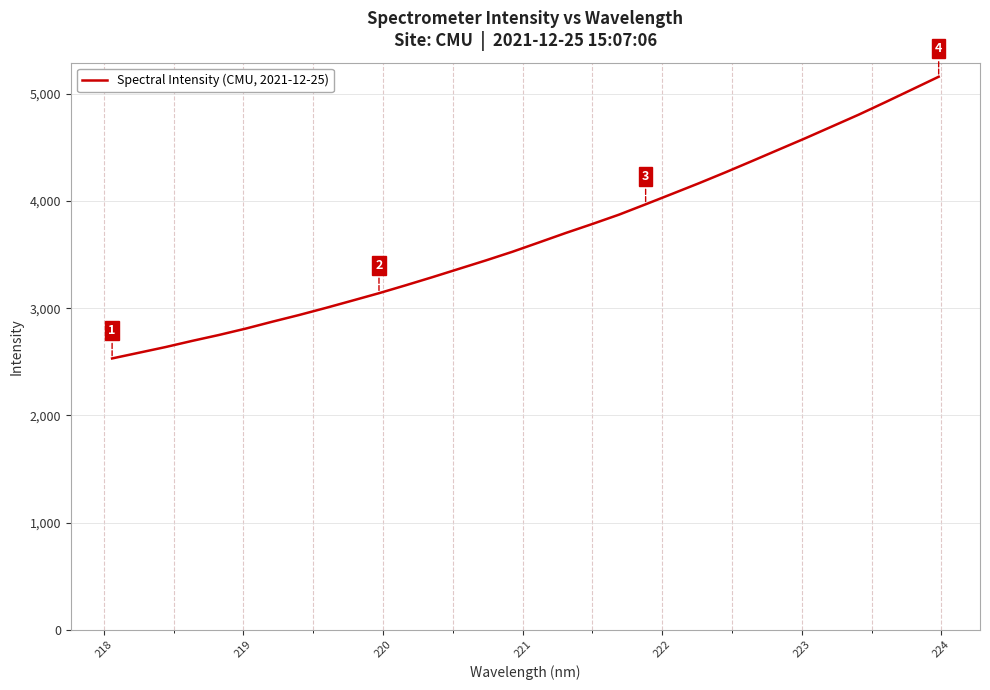

What is the difference between the maximum and minimum values?

2629.3